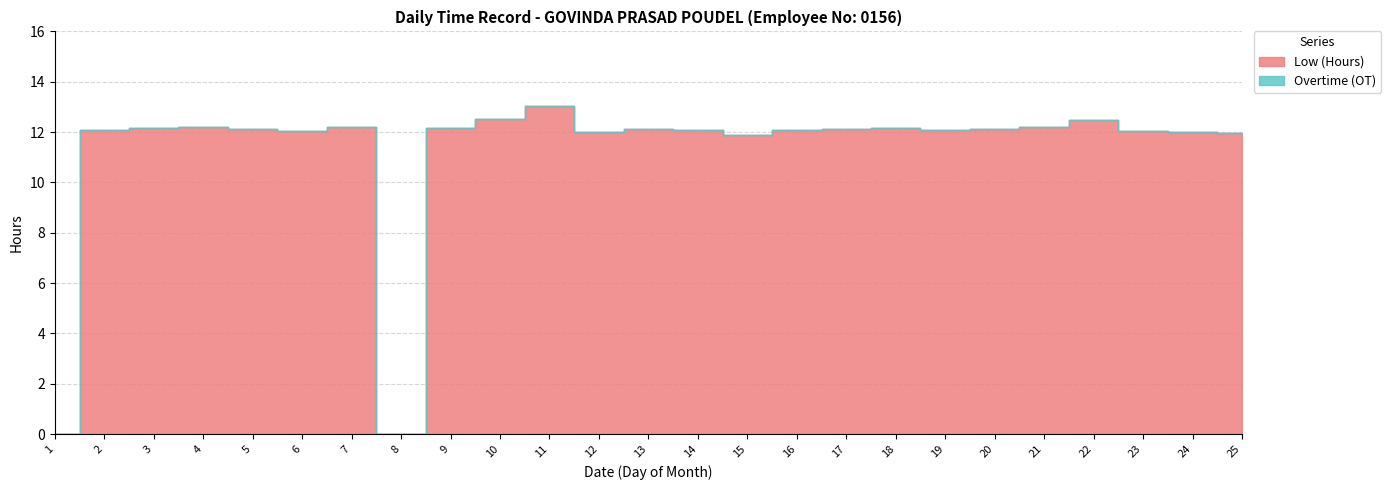

Reading left to right, transcribe all the data shown in this chart.

Low (Hours): 0.0	12.1	12.2	12.2	12.1	12.1	12.2	0.0	12.2	12.5	13.0	12.0	12.1	12.1	11.9	12.1	12.1	12.2	12.1	12.1	12.2	12.5	12.0	12.0	12.0
Overtime (OT): 0.0	0.0	0.0	0.0	0.0	0.0	0.0	0.0	0.0	0.0	0.0	0.0	0.0	0.0	0.0	0.0	0.0	0.0	0.0	0.0	0.0	0.0	0.0	0.0	0.0